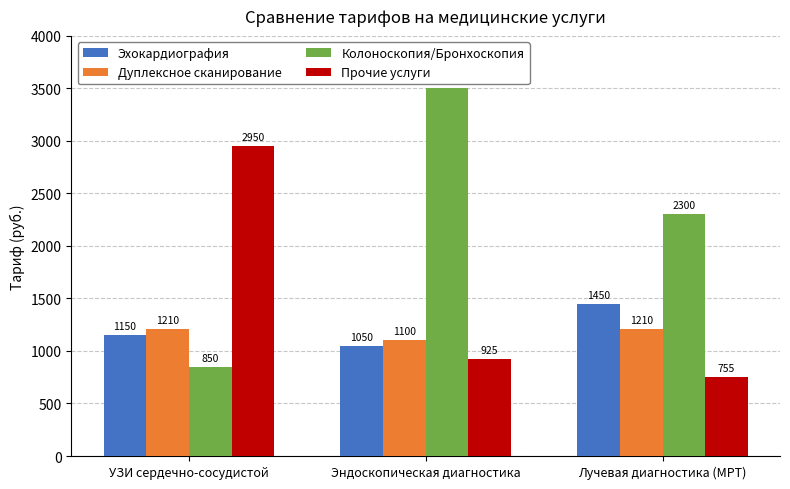

Rank the series by their maximum value, from lowest to highest.

Дуплексное сканирование, Эхокардиография, Прочие услуги, Колоноскопия/Бронхоскопия